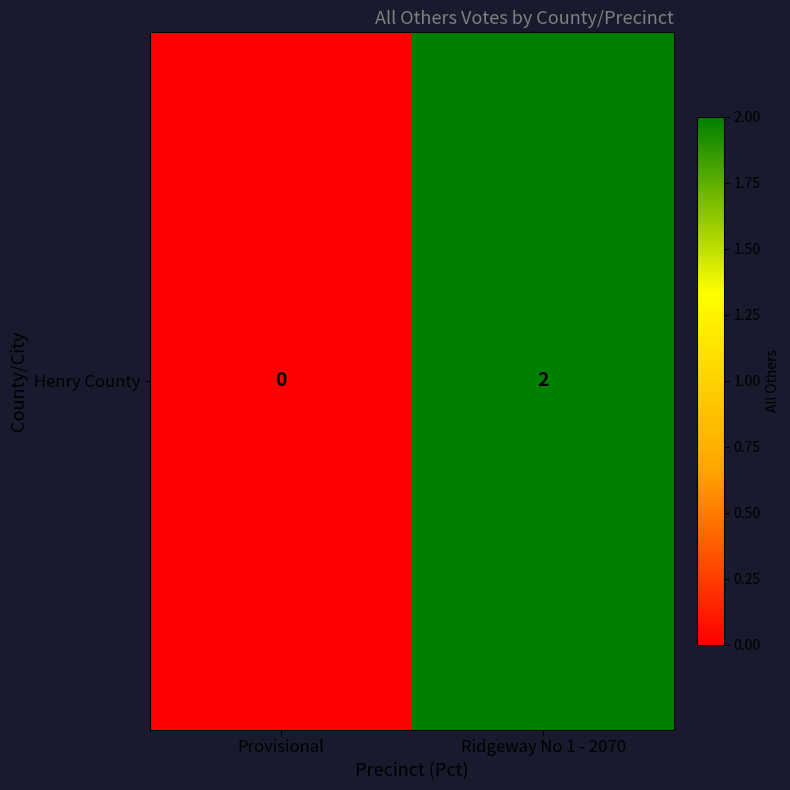

True or false: the data shows 2 at Ridgeway No 1 - 2070.

True